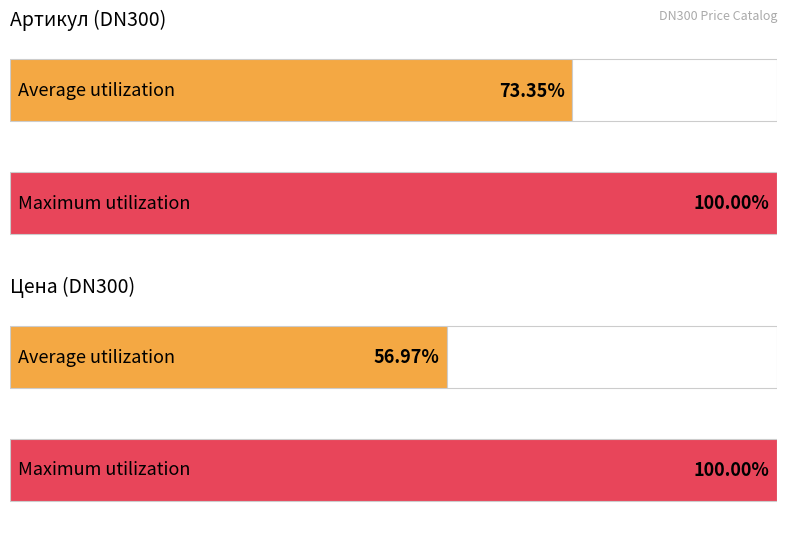

How many bars are there in each group?

2